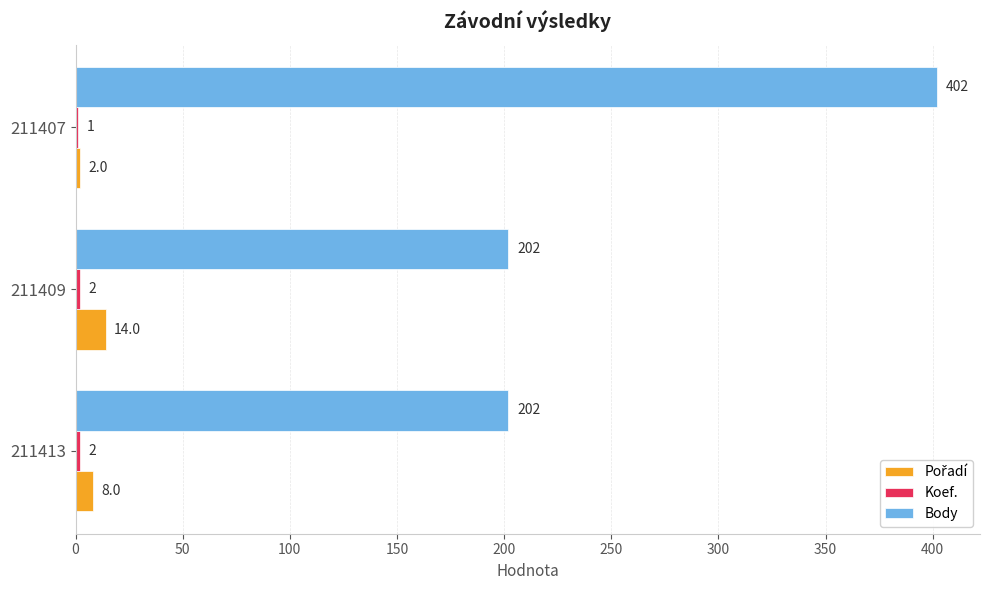

At which category does the chart reach its peak across all series?

211407